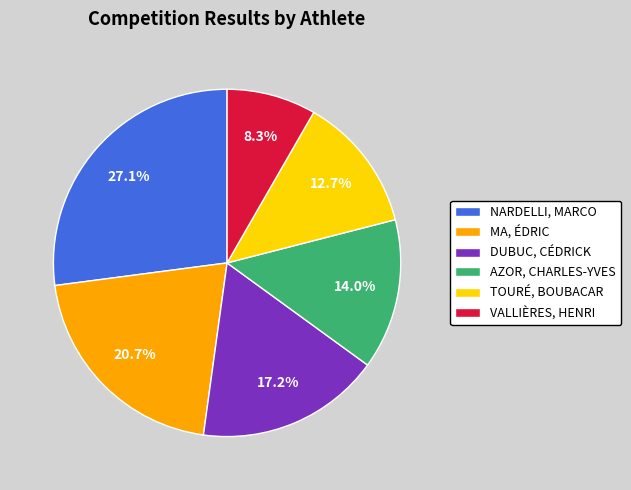

What is the total percentage of AZOR, CHARLES-YVES and VALLIÈRES, HENRI?

22.3%